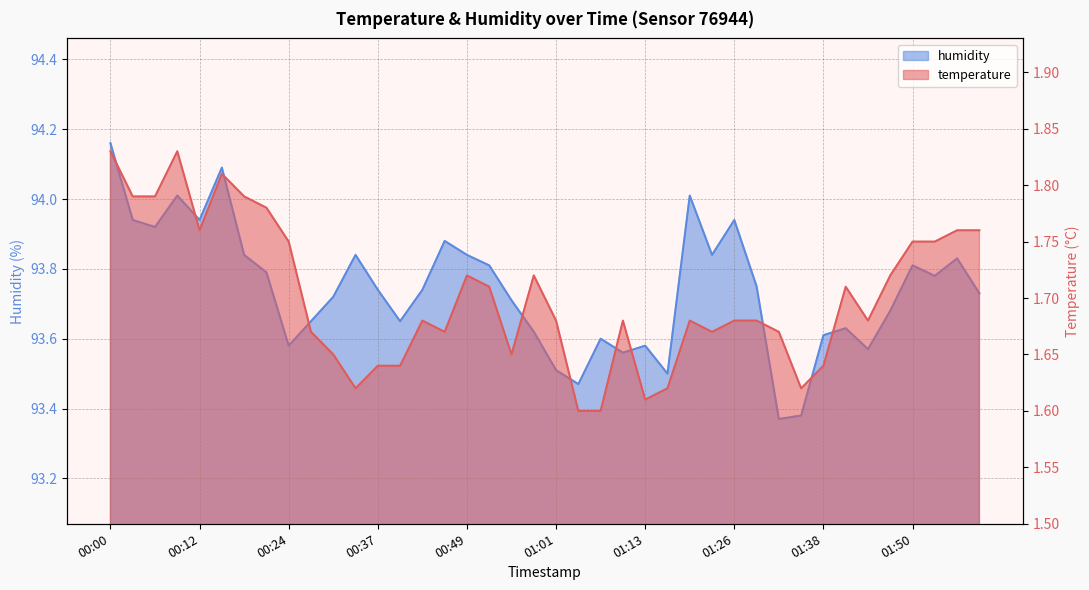

True or false: temperature and humidity intersect in this chart.

False